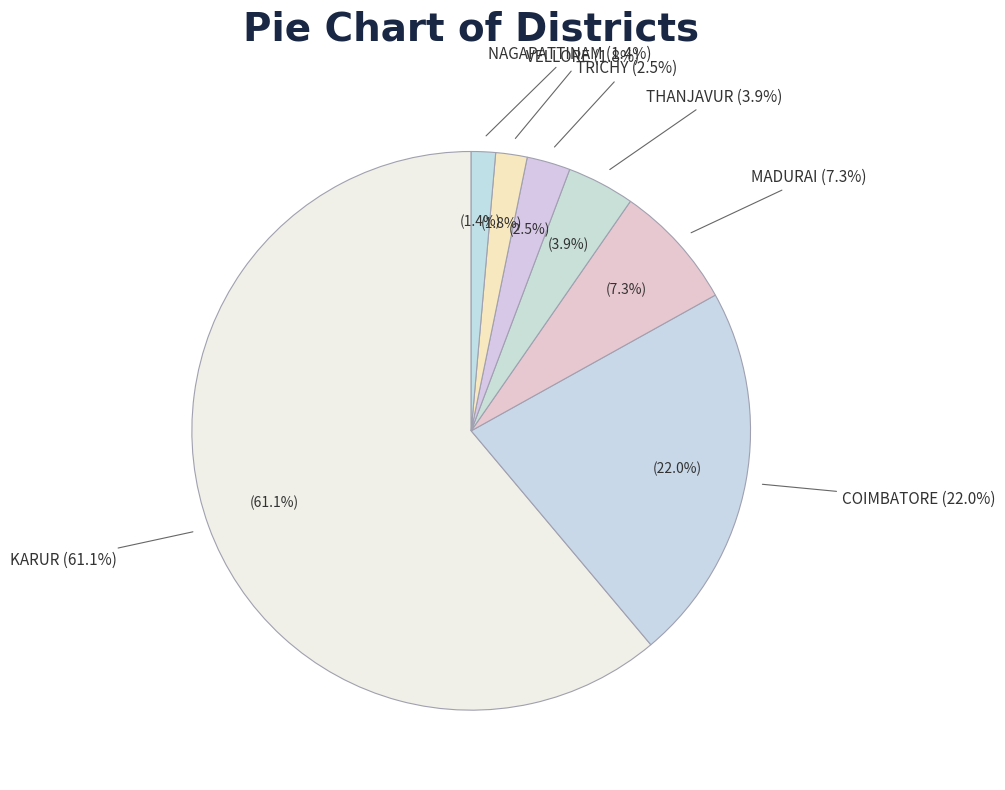

What is the change in value from KARUR to TRICHY?

-419